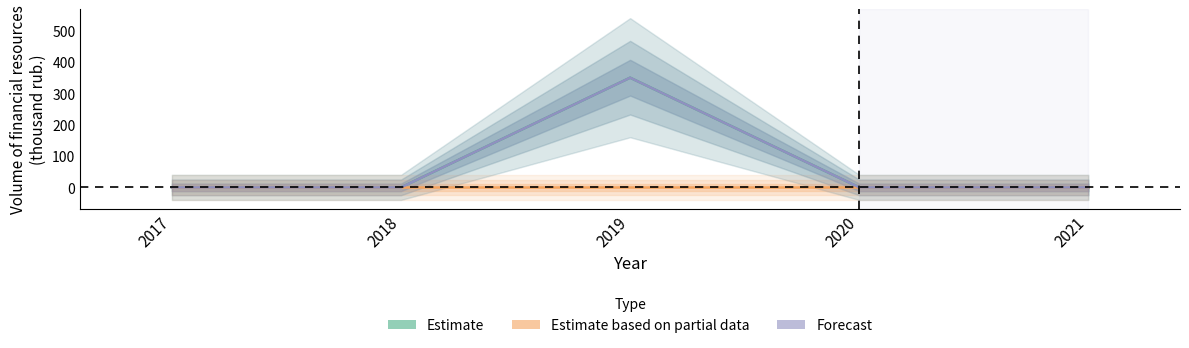

What are all the series names shown in the legend?

Estimate, Estimate based on partial data, Forecast